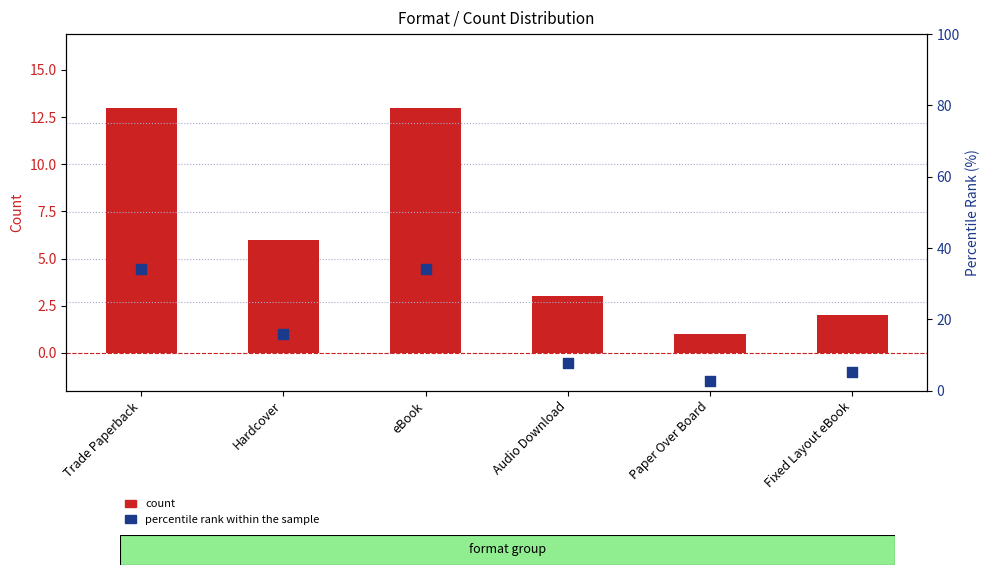

At which category is the sum across all series the highest?

Trade Paperback